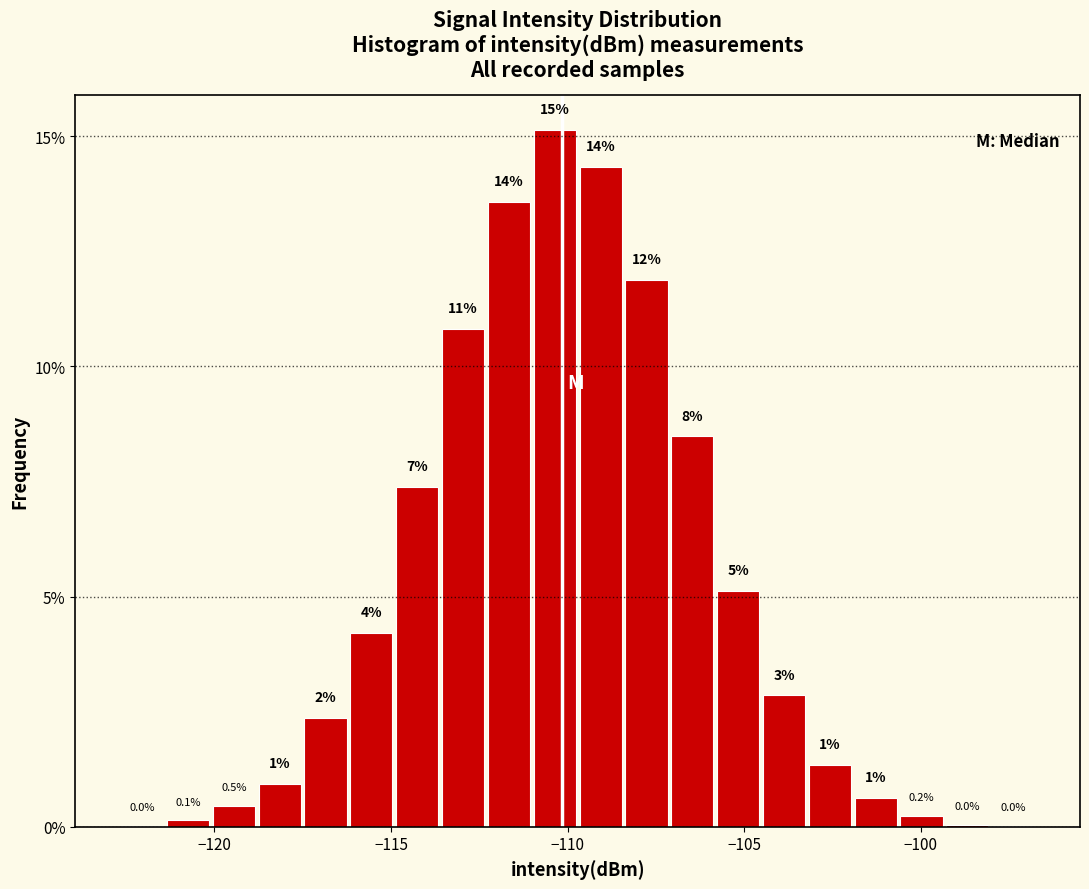

Around what value on the x-axis is the tallest bar? Give the approximate position of its centre, as read against the axis.

-110.5